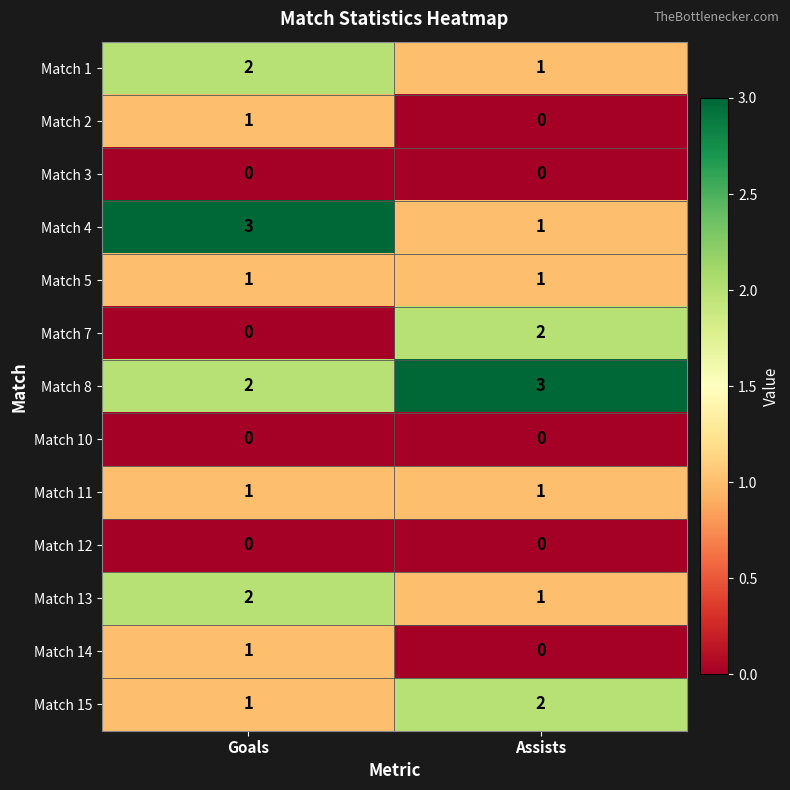

Reading left to right, list all the values displayed in this chart.

Match 1: 2	1
Match 2: 1	0
Match 3: 0	0
Match 4: 3	1
Match 5: 1	1
Match 7: 0	2
Match 8: 2	3
Match 10: 0	0
Match 11: 1	1
Match 12: 0	0
Match 13: 2	1
Match 14: 1	0
Match 15: 1	2